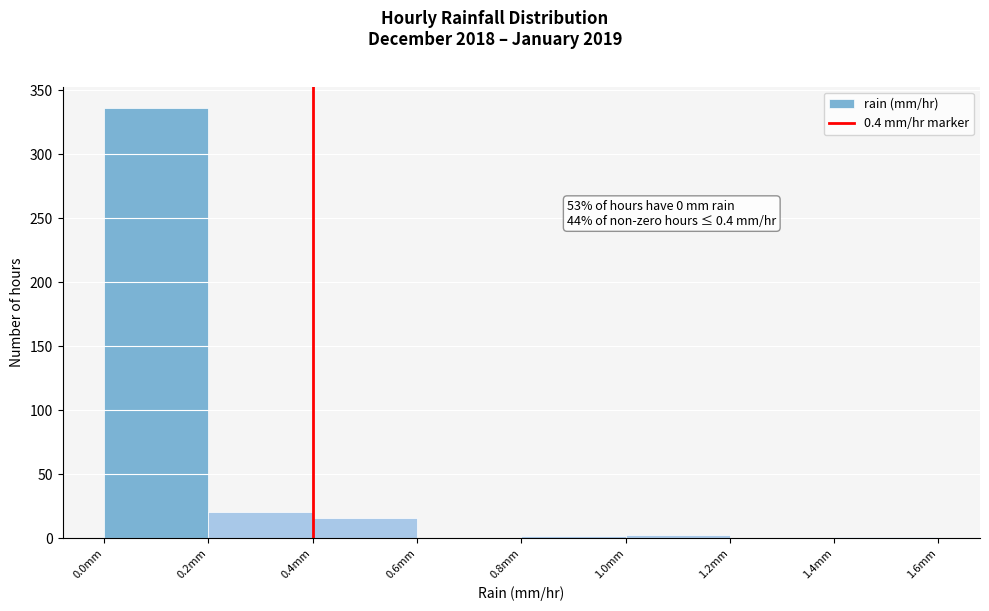

Which range on the x-axis has the tallest bar?

0.0 to 0.2